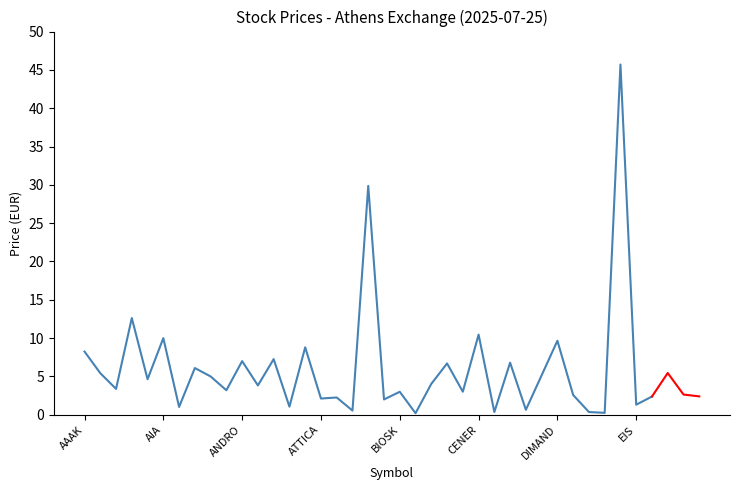

What is the sum of all values?

227.0